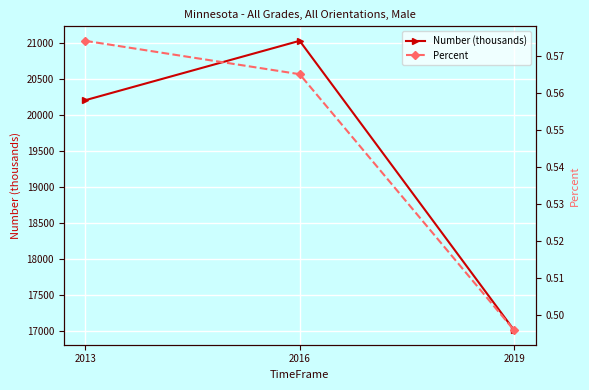

Reading right to left, what are all the values shown in this chart?

Number (thousands): 17017.0	21024.0	20201.0
Percent: 0.5	0.6	0.6